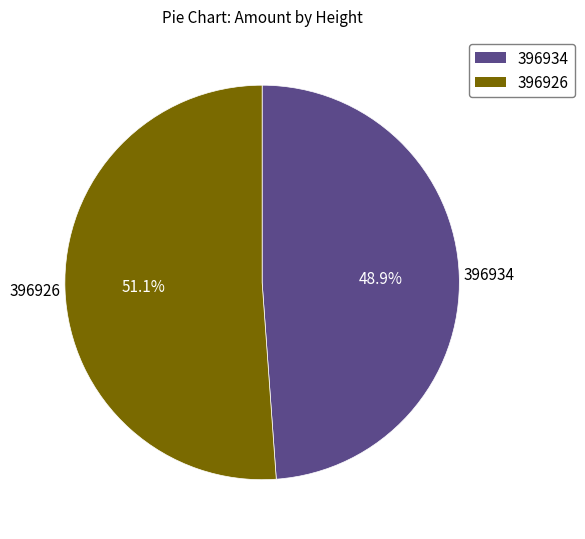

Is there any slice that represents more than half of the pie?

Yes